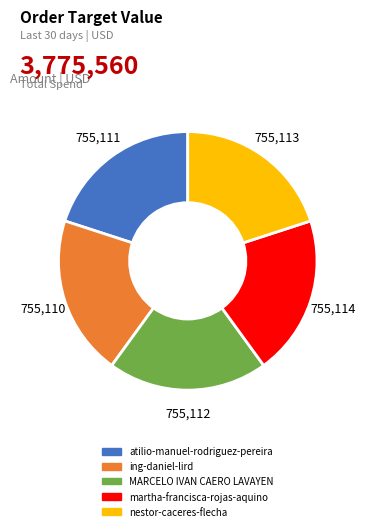

Is there any slice that represents more than half of the pie?

No